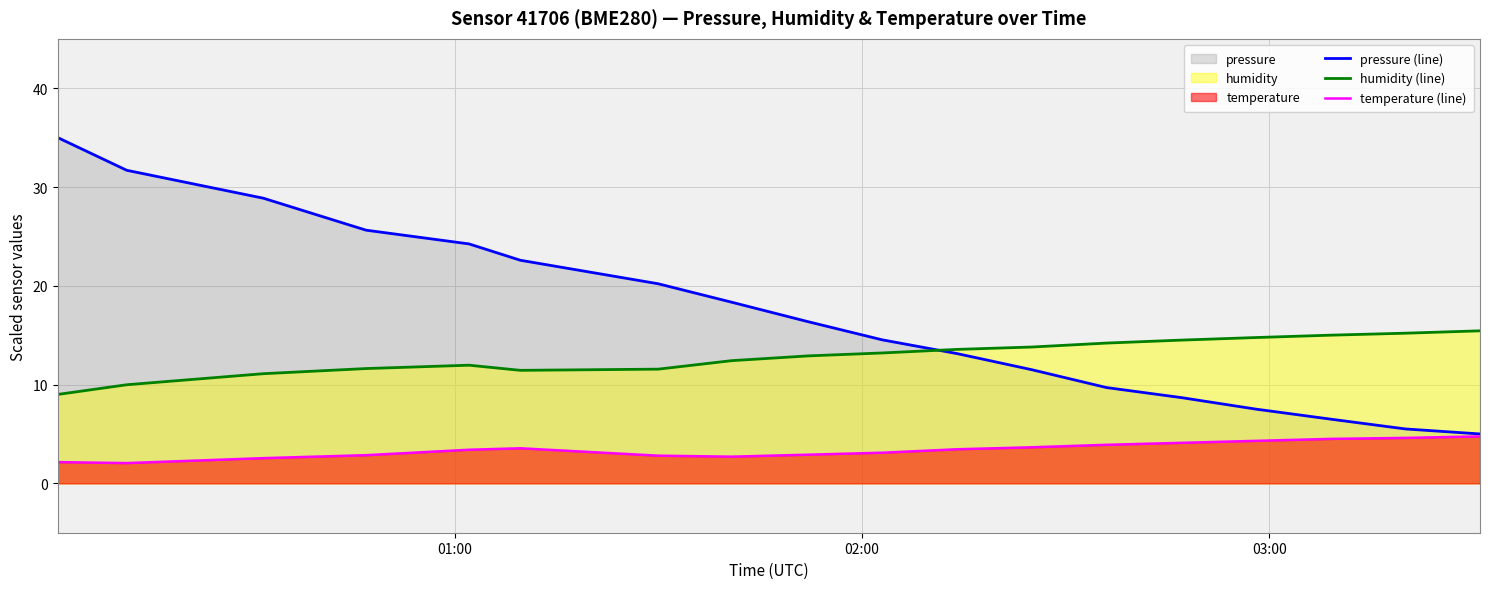

List the series in order of their overall mean, lowest first.

temperature (line), humidity (line), pressure (line)